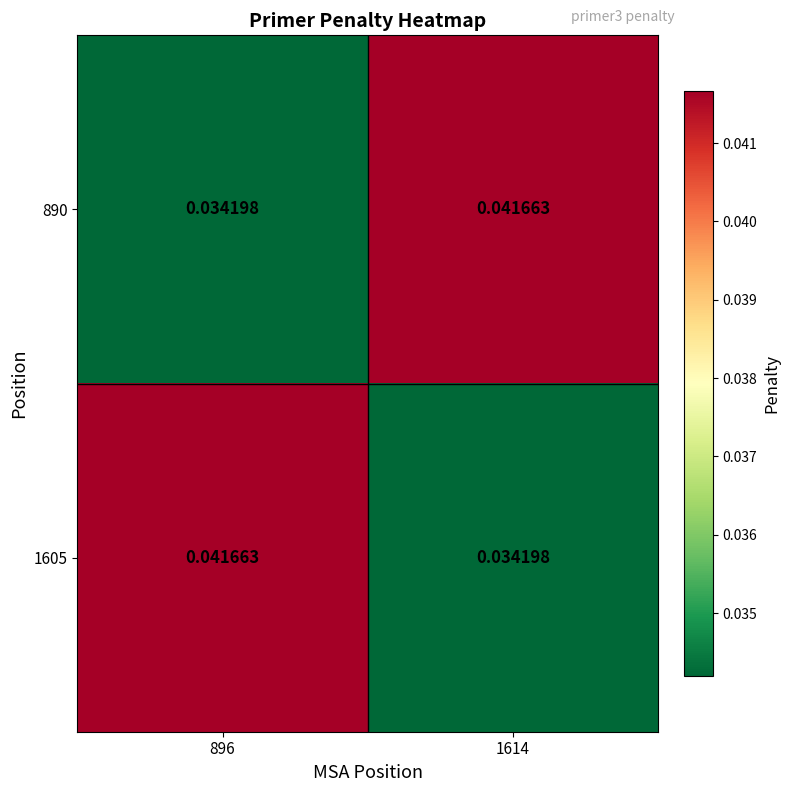

Count the number of data series in this chart.

2